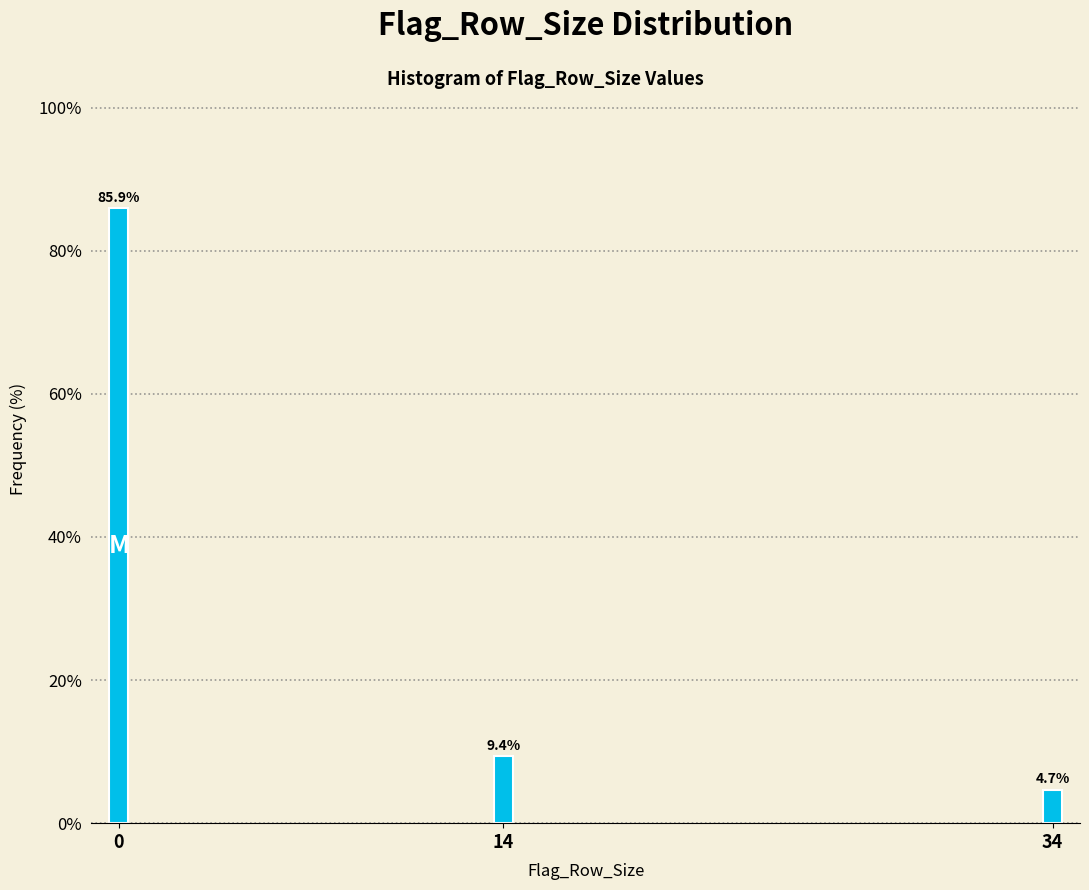

Reading left to right, extract all data points from this chart.

85.9	9.4	4.7